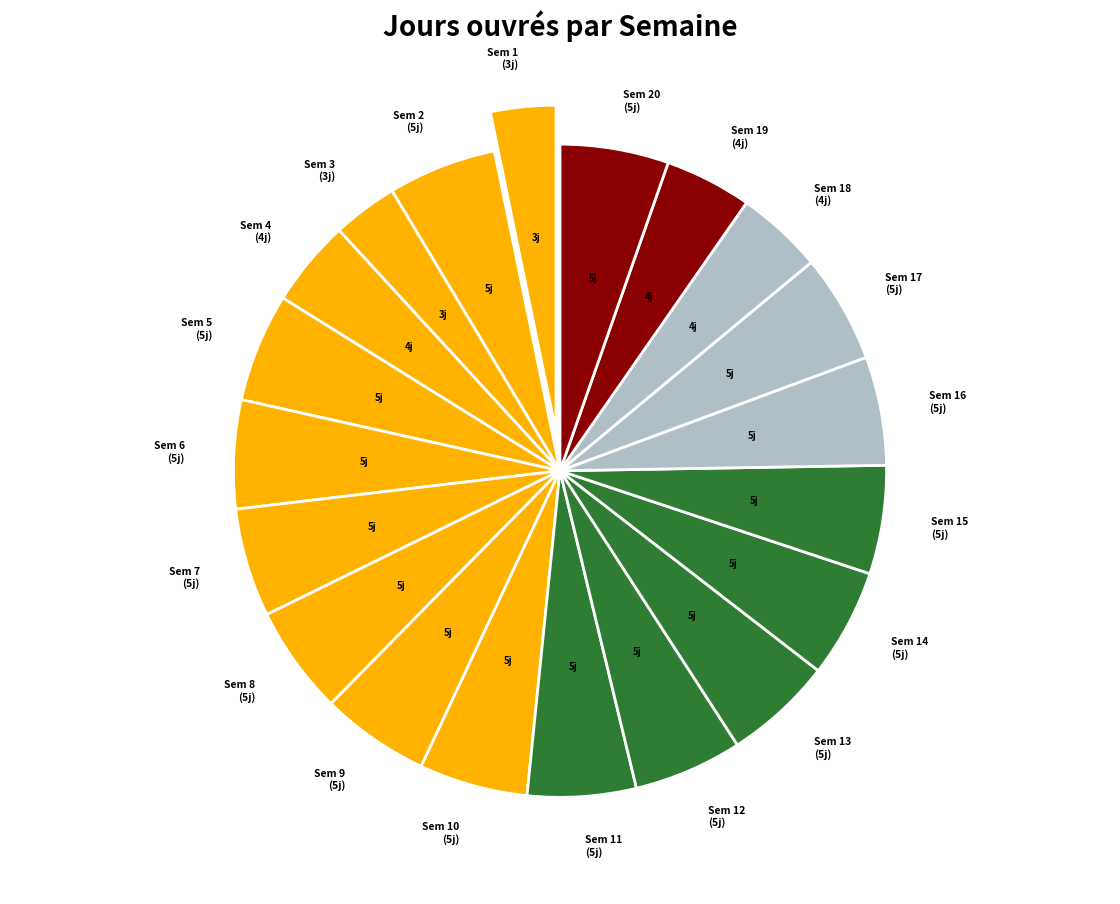

True or false: Sem 3 (3j) accounts for 3% of the total.

True